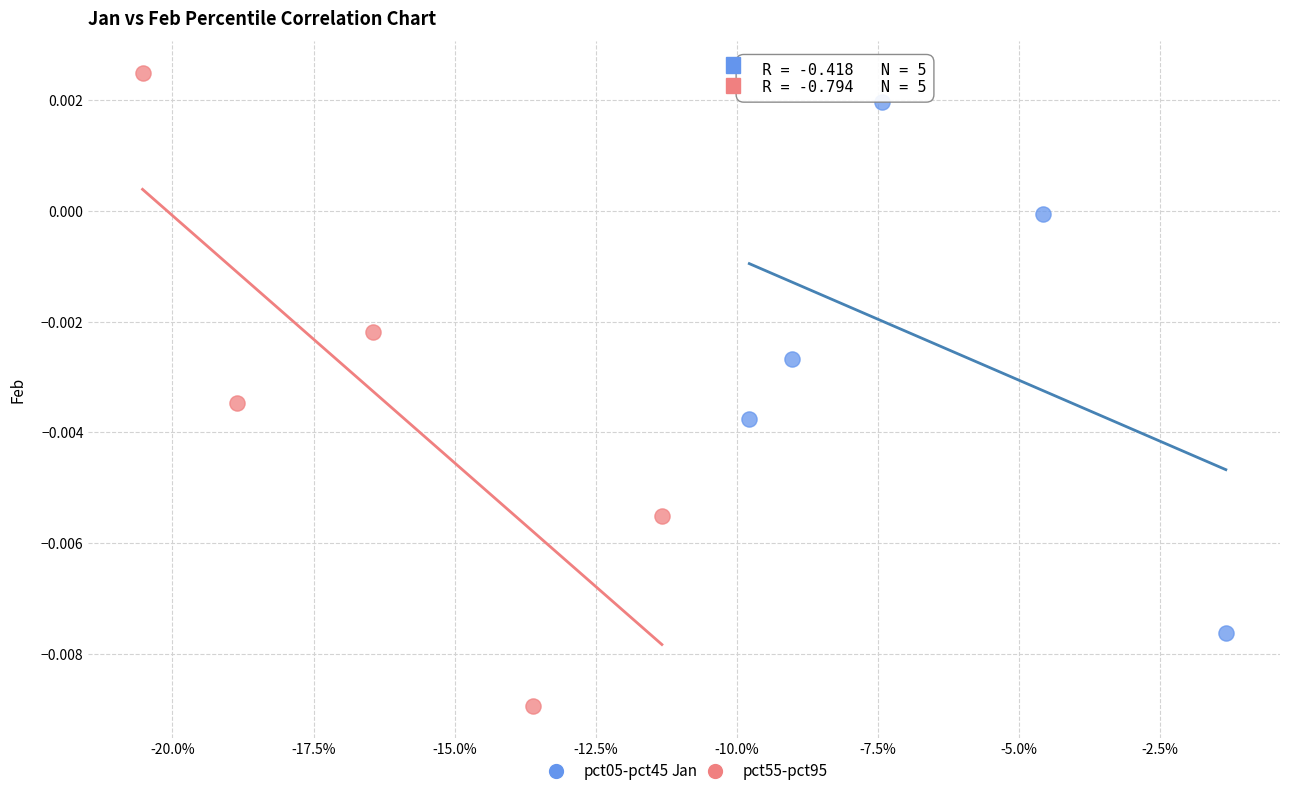

Which series has the largest Y range (max minus min)?

pct55-pct95